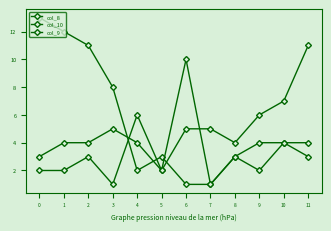

At how many categories does at least one series exceed 5?

9